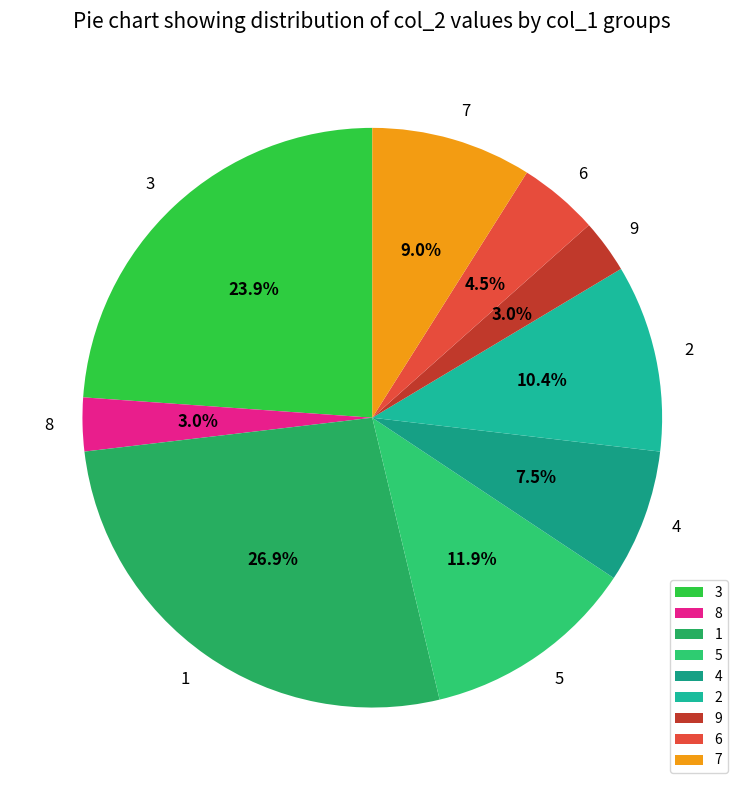

Is there a majority slice in this chart?

No